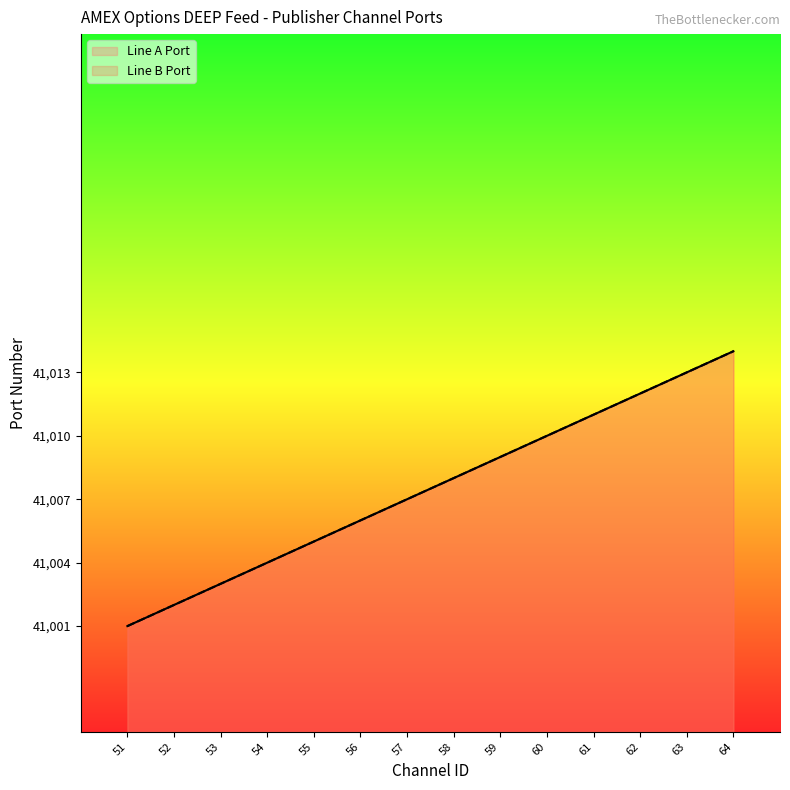

At which label does Line B Port reach its minimum?

51